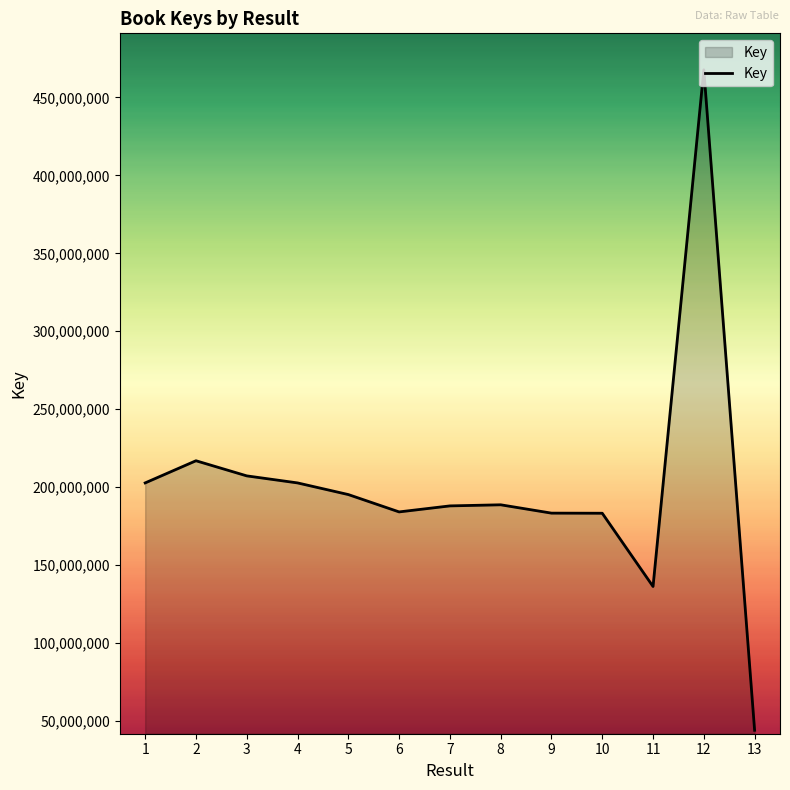

What is the difference between the values at 3 and 1?

4510896